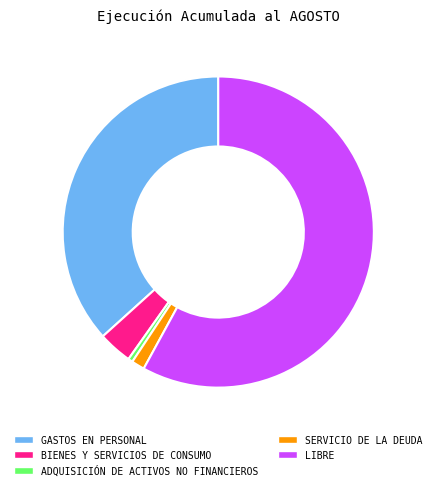

Approximately how many times larger is the value at ADQUISICIÓN DE ACTIVOS NO FINANCIEROS compared to SERVICIO DE LA DEUDA?

0.4